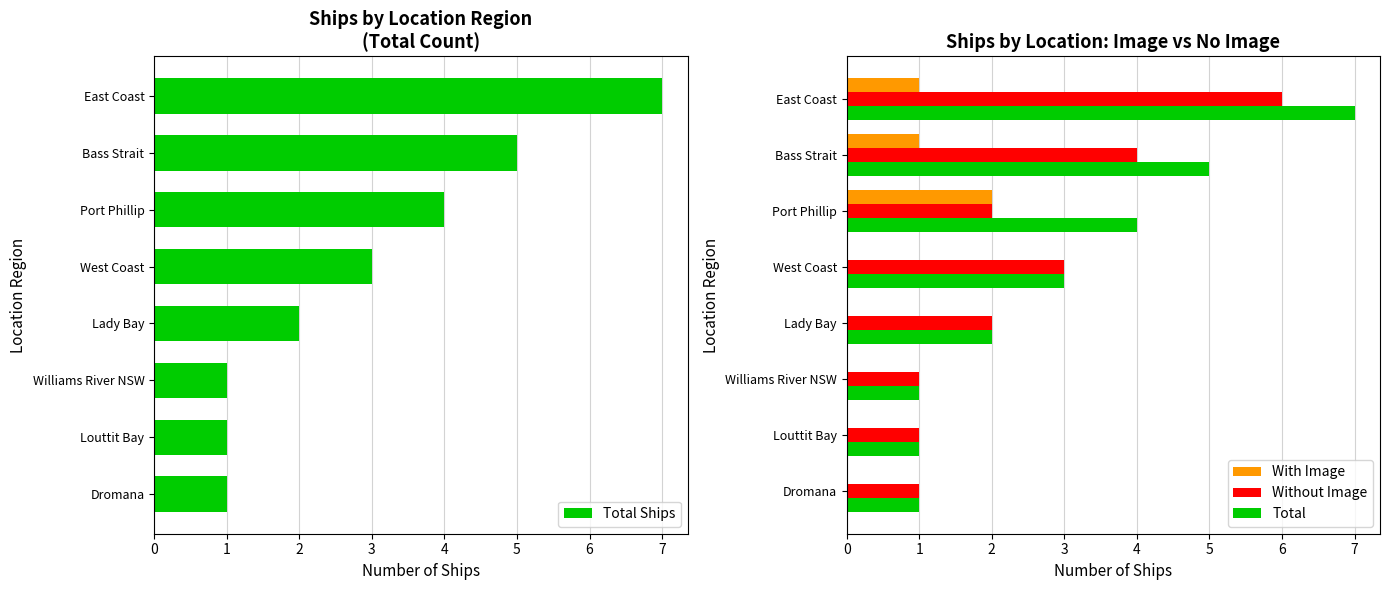

At which label does With Image reach its peak?

Port Phillip